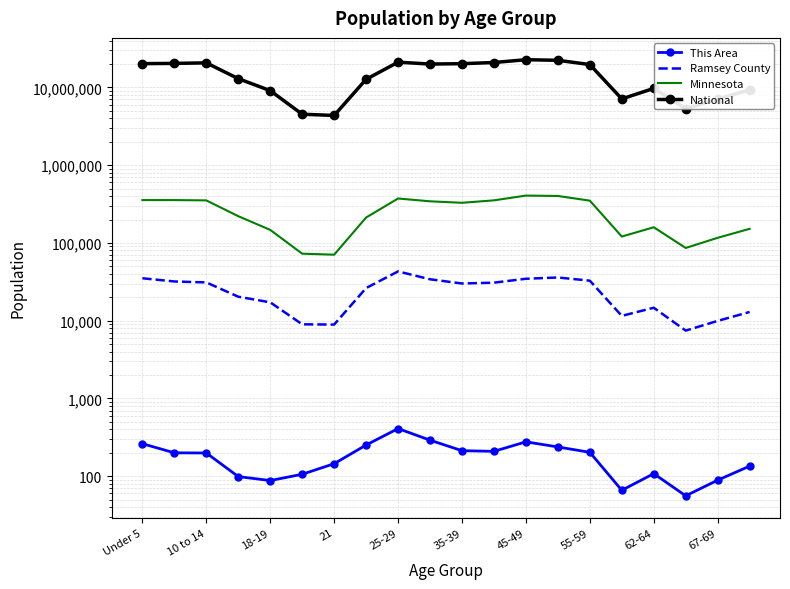

The value of This Area at 18-19 is 47. True or false?

False